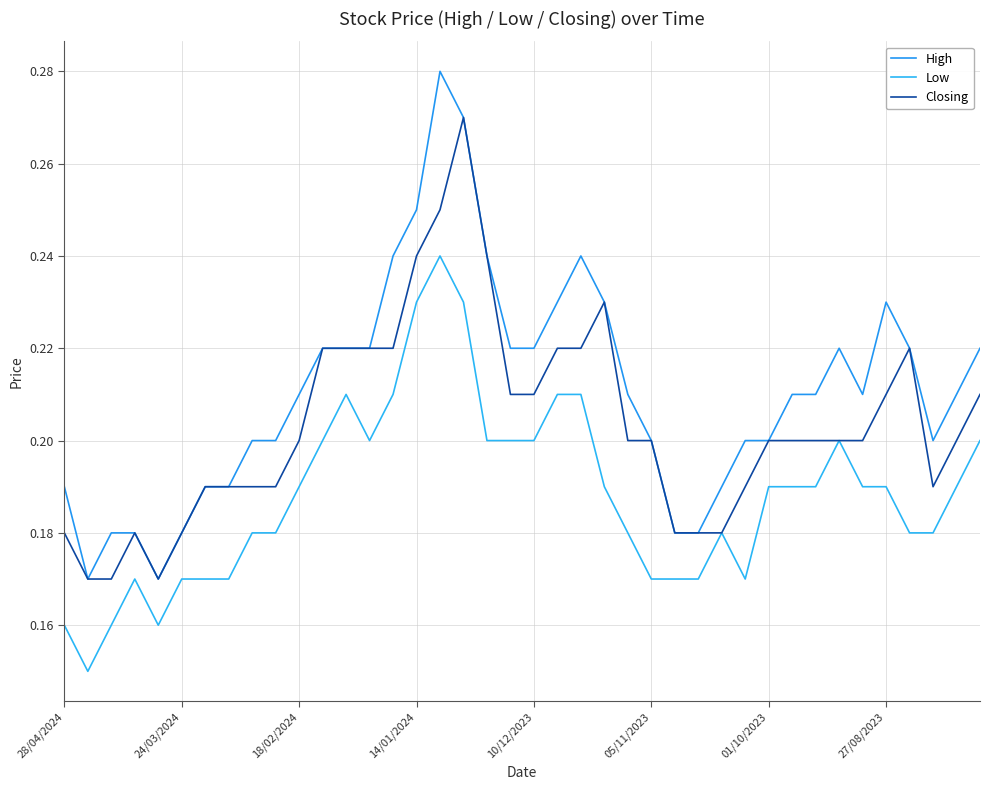

At which category is the sum across all series the highest?

16